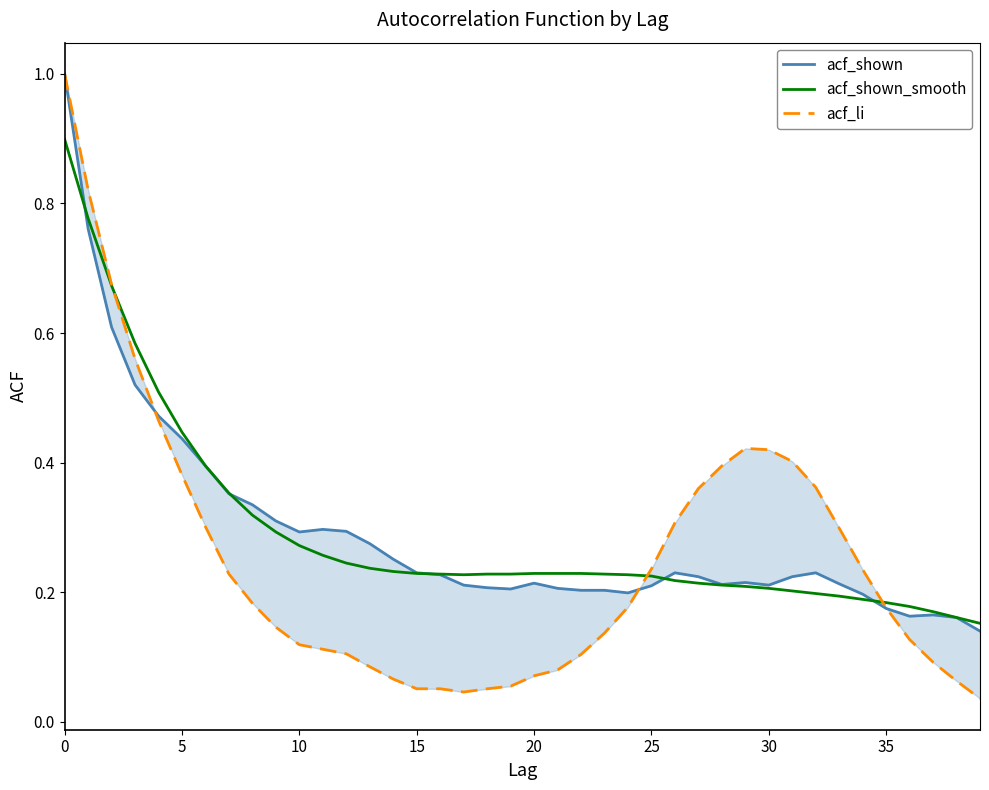

How many times do acf_shown_smooth and acf_shown cross each other?

5